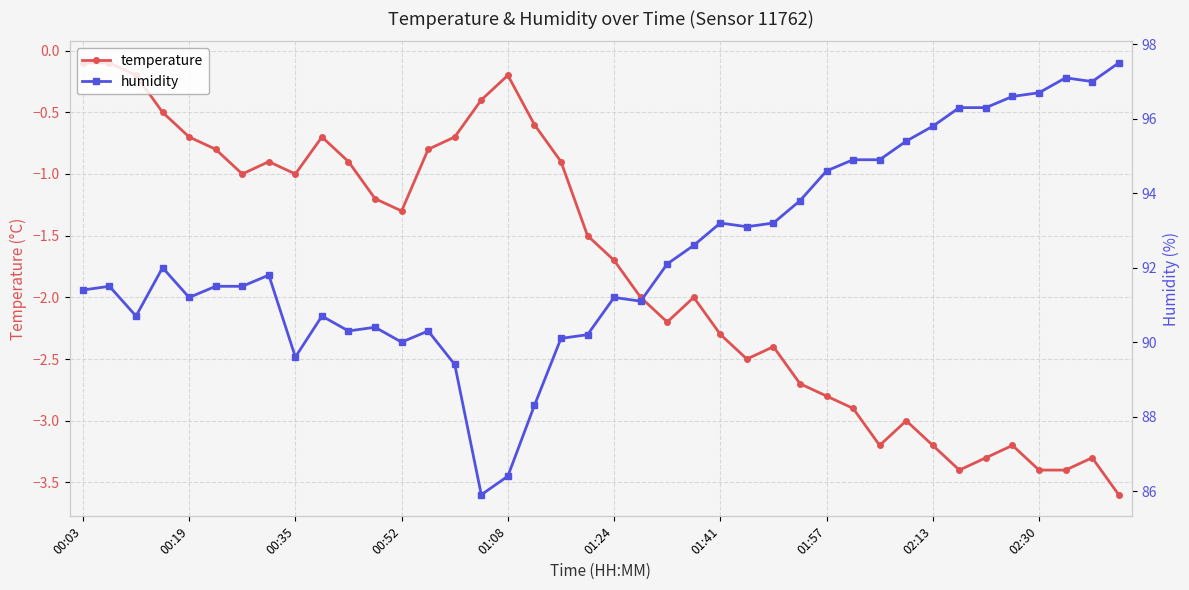

What is the difference between the maximum and minimum values in the humidity series?

11.6